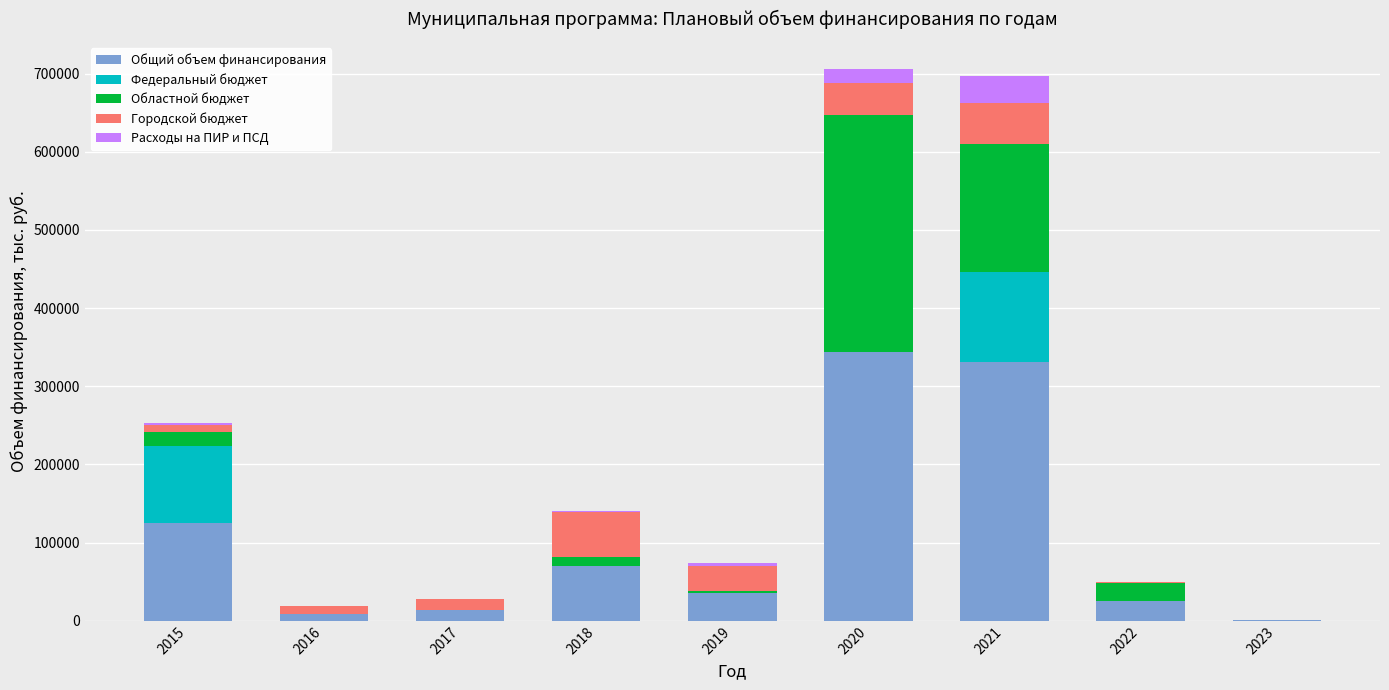

Are the bars horizontal?

No